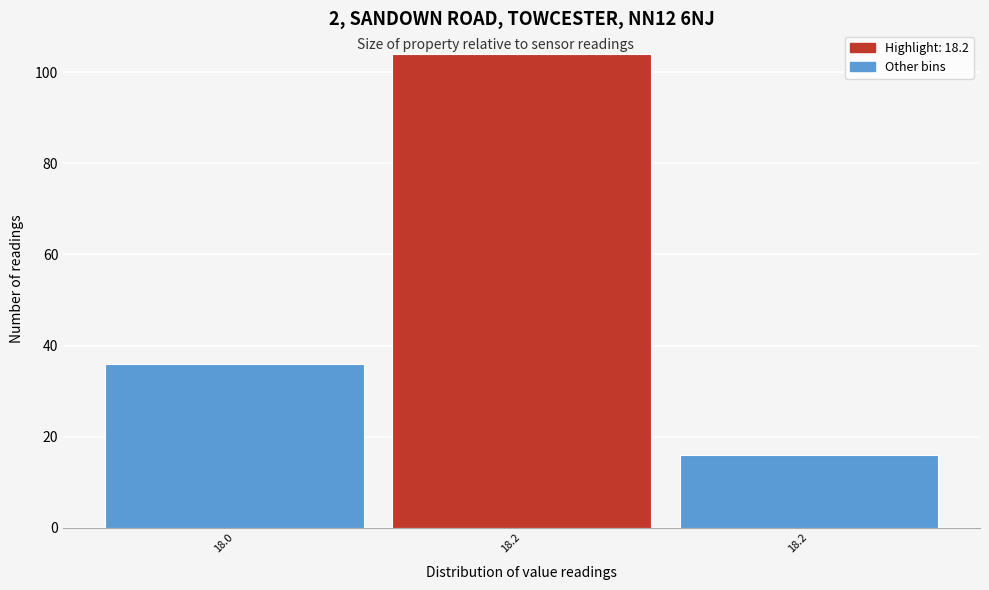

Does the chart contain any negative values?

No